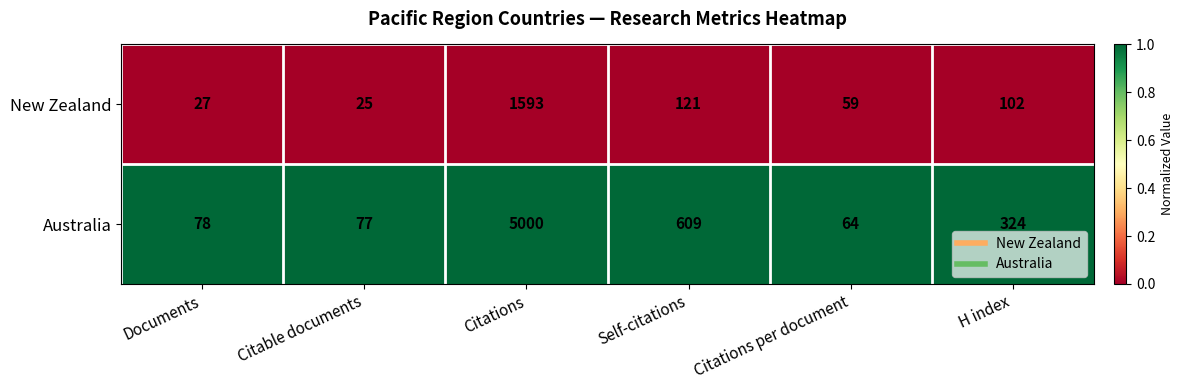

Rank the series by their maximum value, from lowest to highest.

New Zealand, Australia